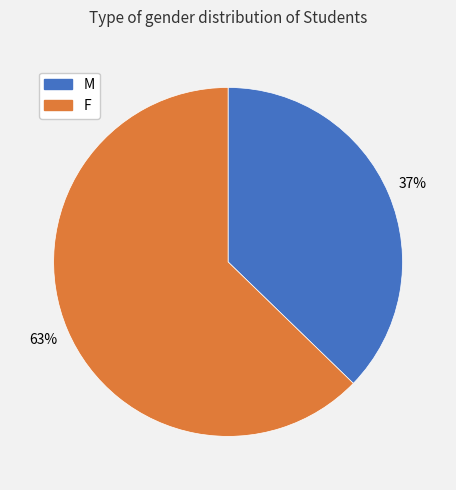

To the nearest percent, what percentage of the pie is M?

37%